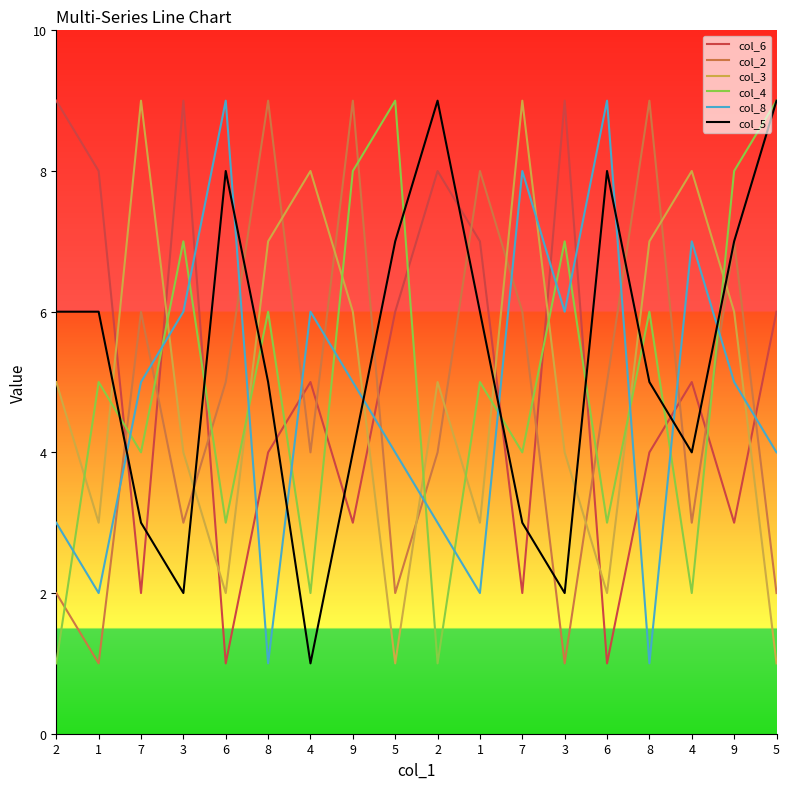

True or false: col_8 has more than 0 interior local peaks.

True